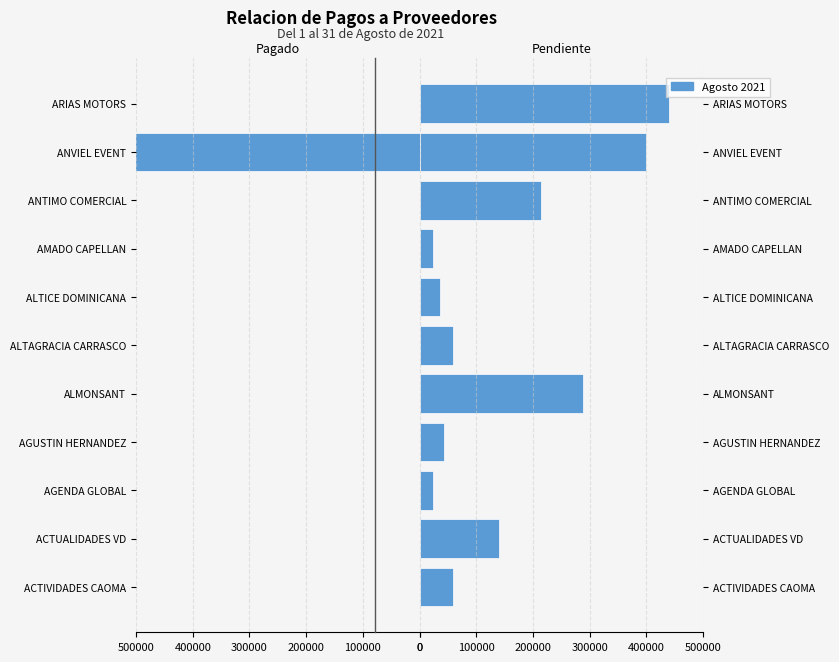

The MONTO PENDIENTE series shows 79738.3 at ACTIVIDADES CAOMA. True or false?

False